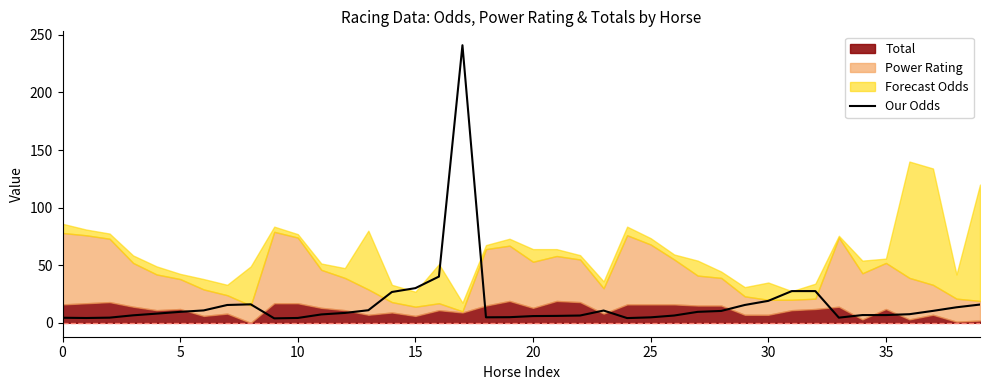

Which label corresponds to the largest value in the chart?

17